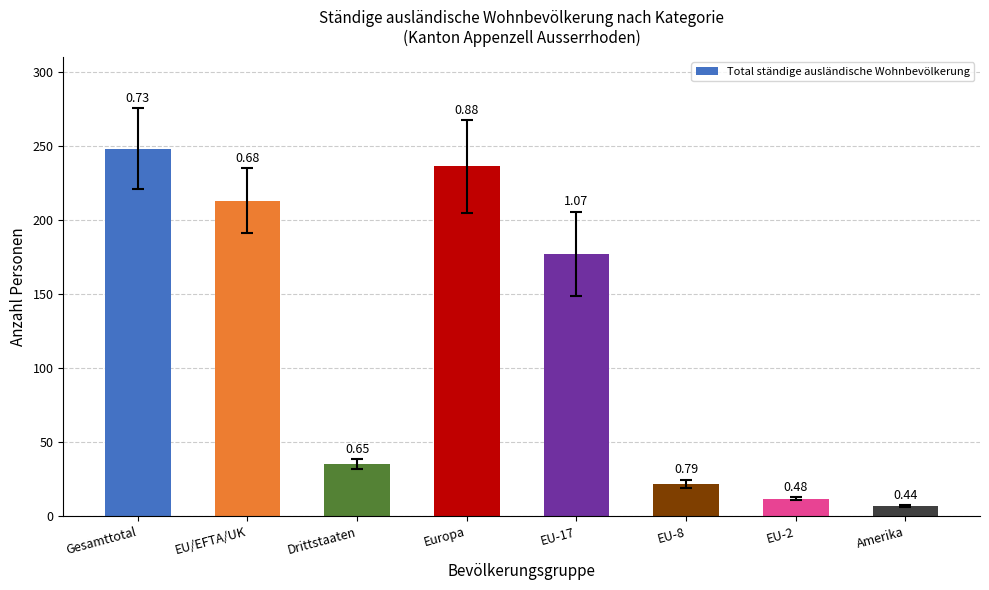

Reading left to right, what are all the values shown in this chart?

Gesamttotal=248	EU/EFTA/UK=213	Drittstaaten=35	Europa=236	EU-17=177	EU-8=22	EU-2=12	Amerika=7